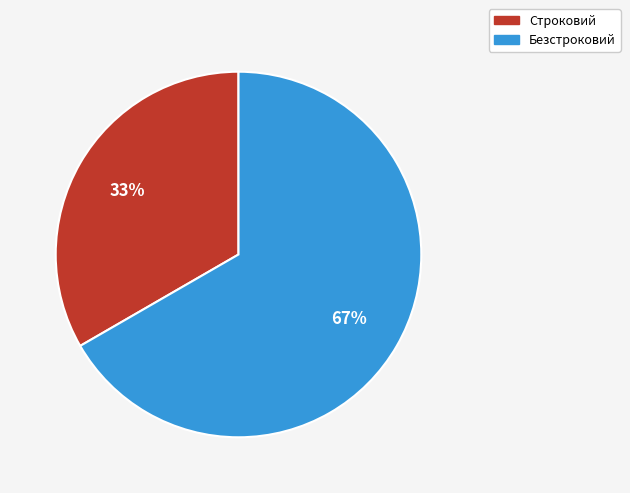

Which slice represents more than half of the pie?

Безстроковий